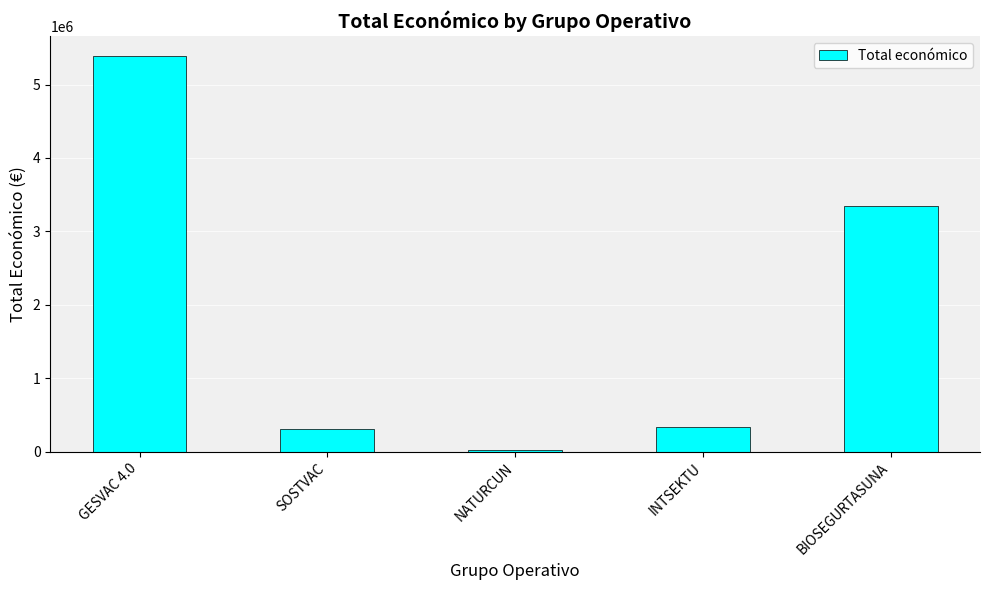

What position from the right is SOSTVAC?

4